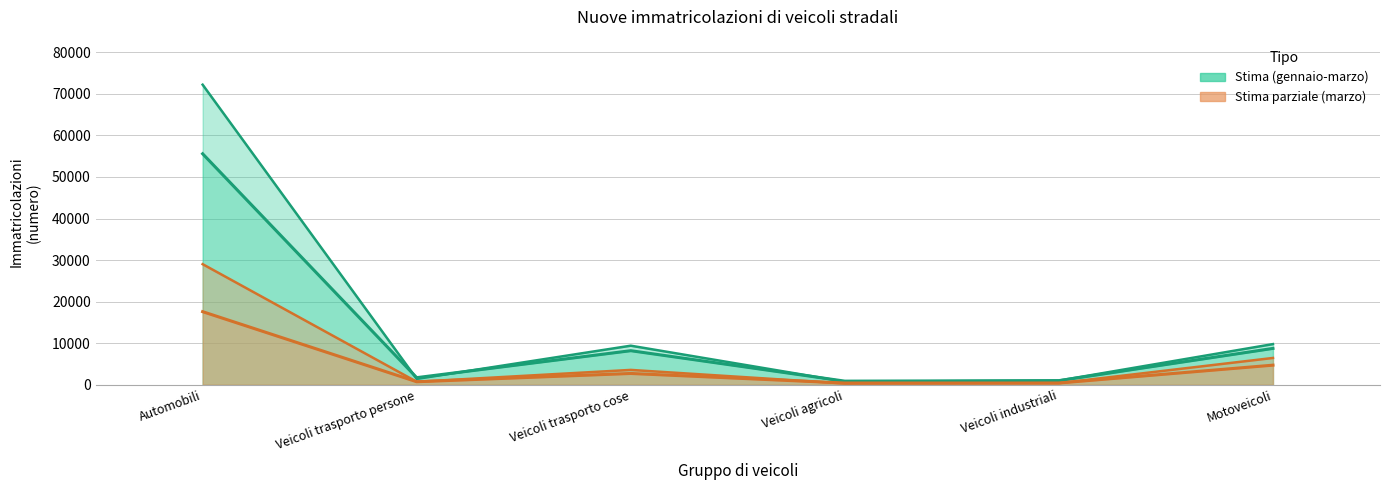

Which series has the largest range (max minus min)?

gennaio-marzo 2019